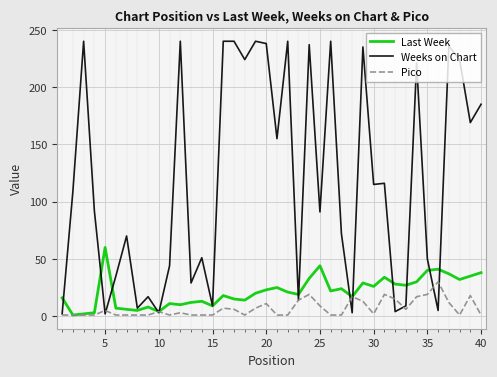

Which series has the largest total across all categories?

Weeks on Chart